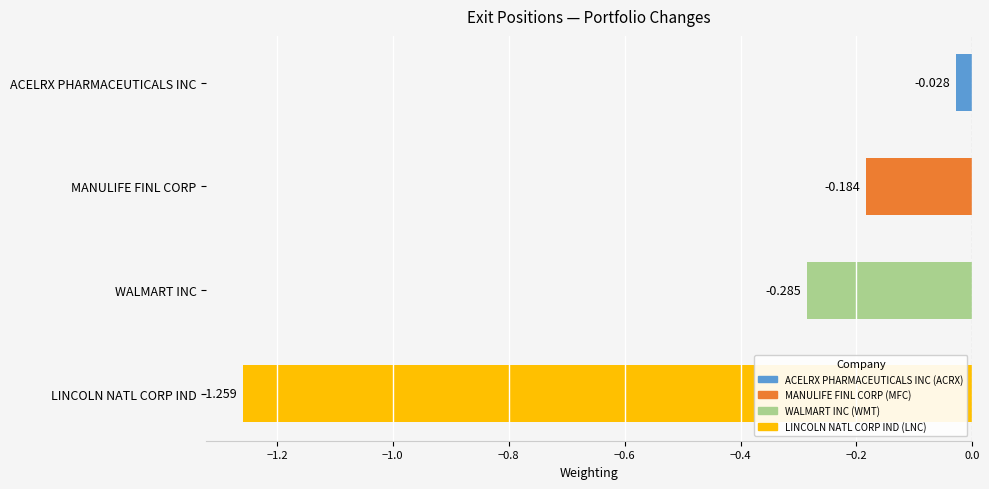

At which label is the value closest to 0?

ACELRX PHARMACEUTICALS INC